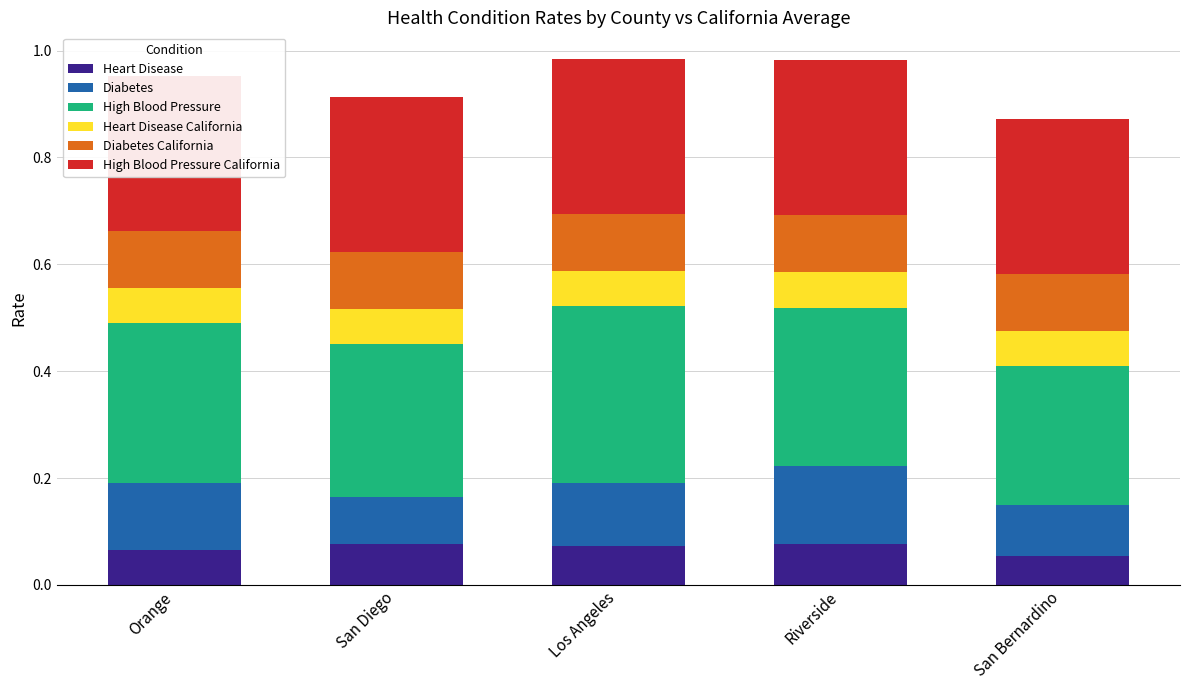

Is it true that Heart Disease equals 0.1 at Riverside?

True